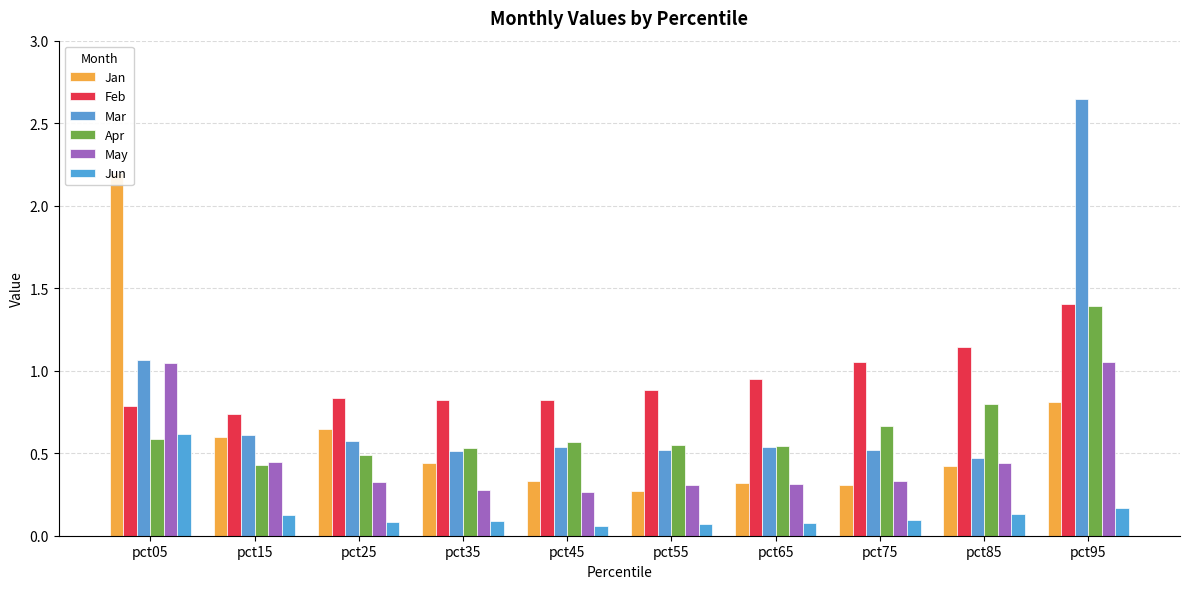

What is the difference between the second highest and second lowest values in the May series?

0.8